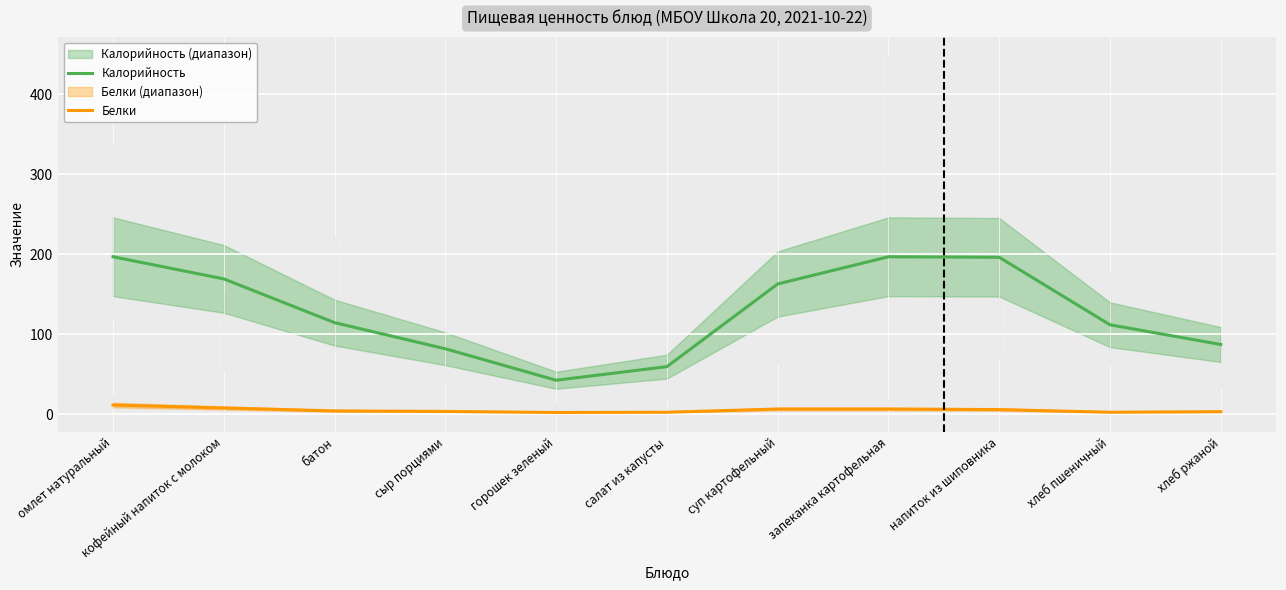

What is the maximum value shown in the chart?

197.0